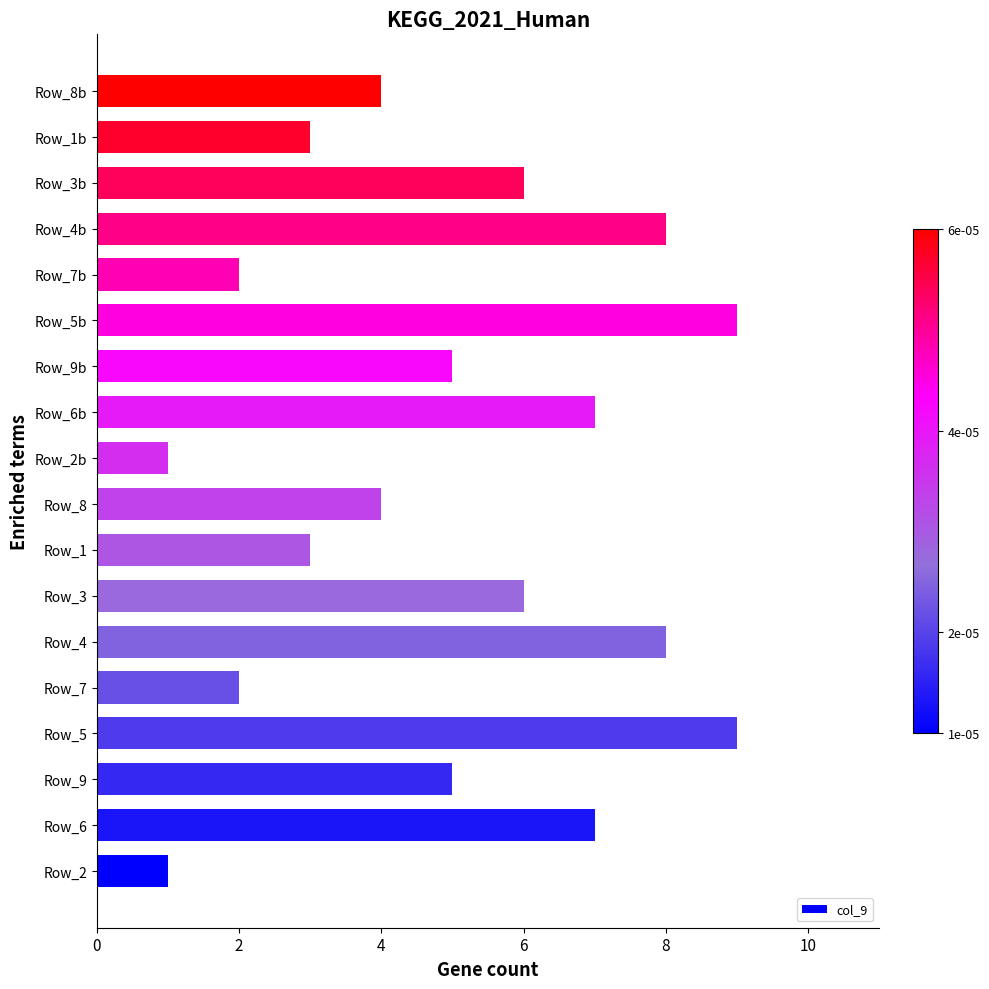

What is the greatest value displayed?

9